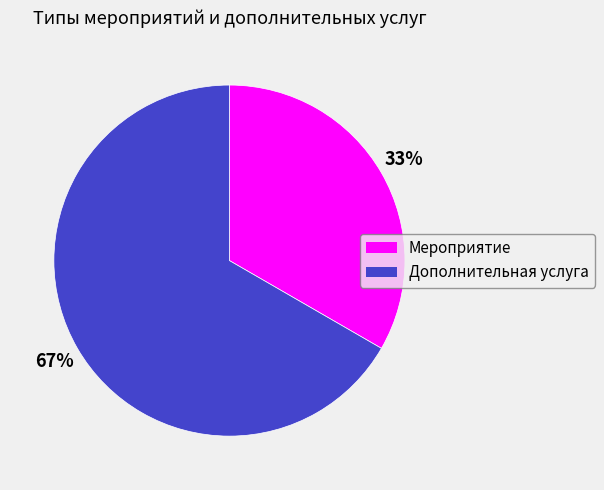

Combined, do Мероприятие and Дополнительная услуга account for over 50%?

Yes